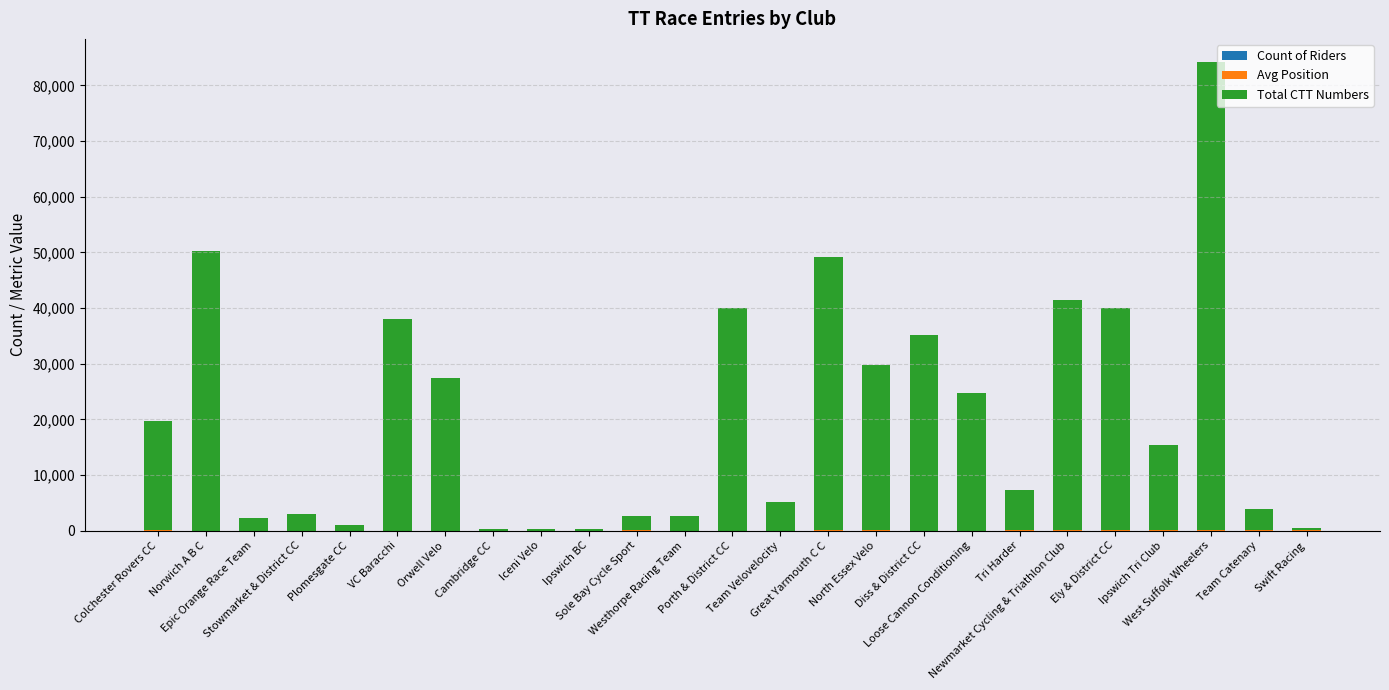

The value of Count of Riders at Tri Harder is 1. True or false?

True